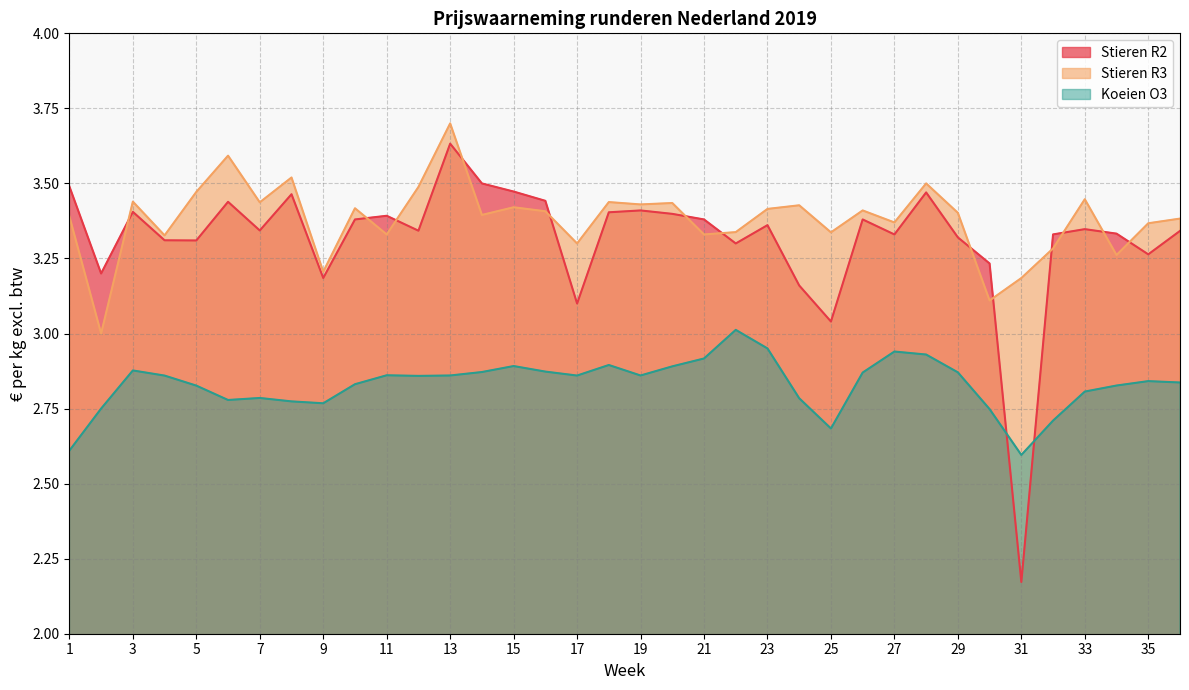

Where is Stieren R3 nearest to the value 3?

2